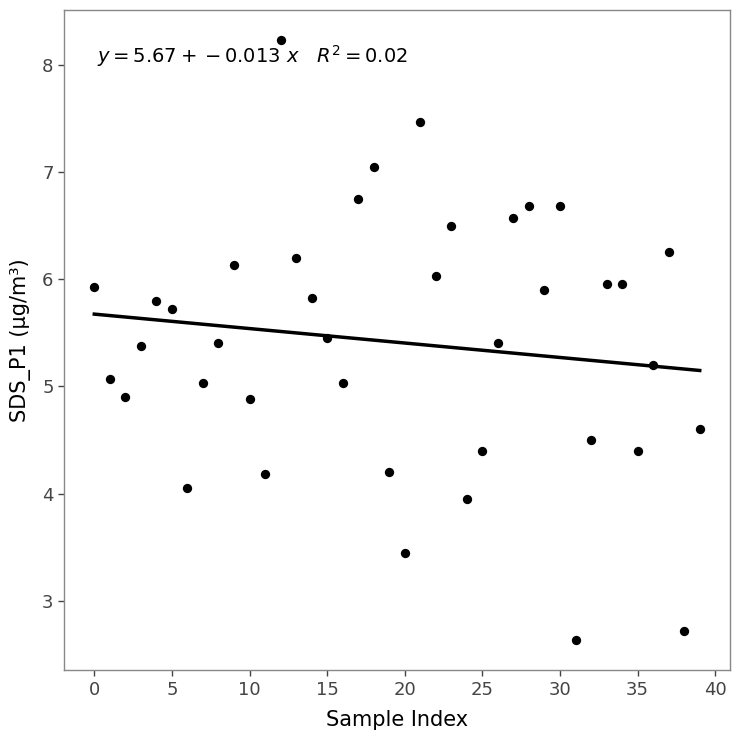

What is the range of Y values (max minus min)?

5.6